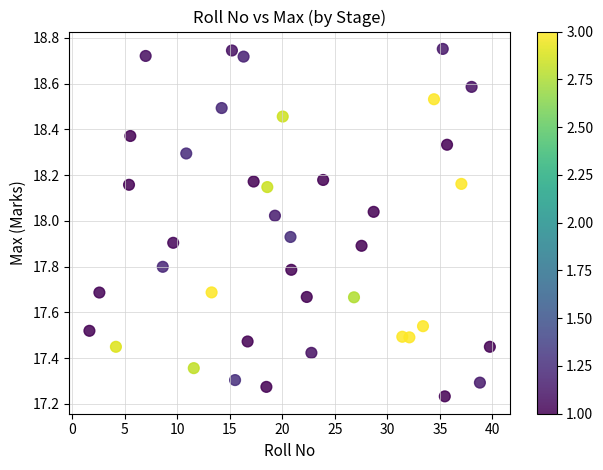

What is the range of Y values (max minus min)?

1.5